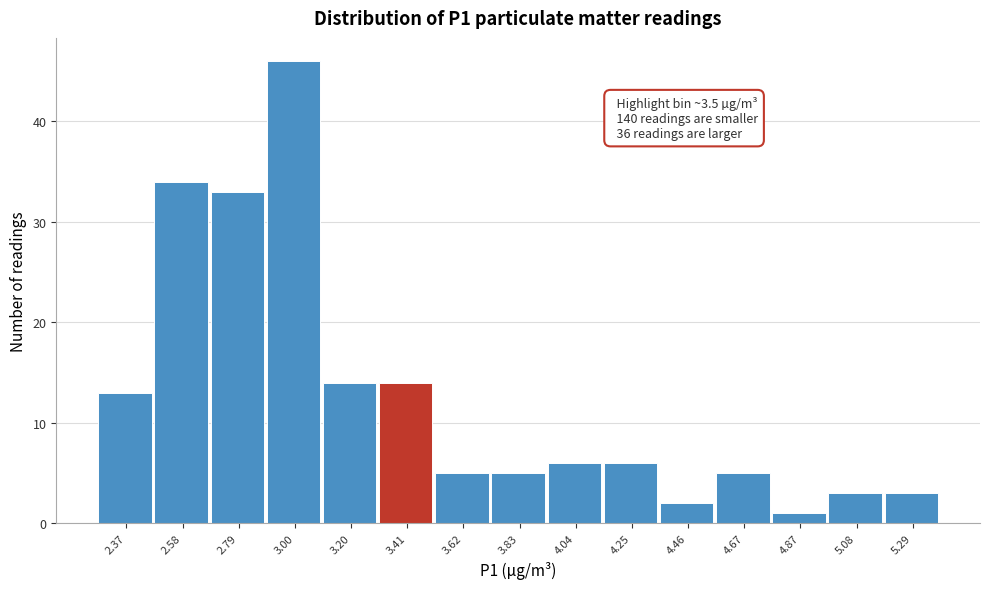

Reading left to right, what are all the values shown in this chart?

13	34	33	46	14	14	5	5	6	6	2	5	1	3	3